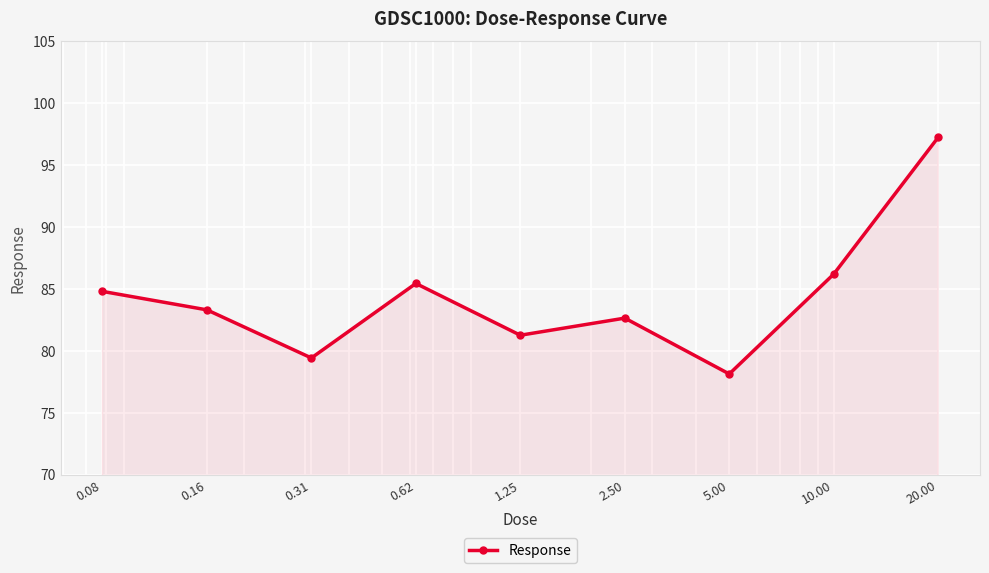

True or false: there are more than 2 points higher than both neighbors.

False